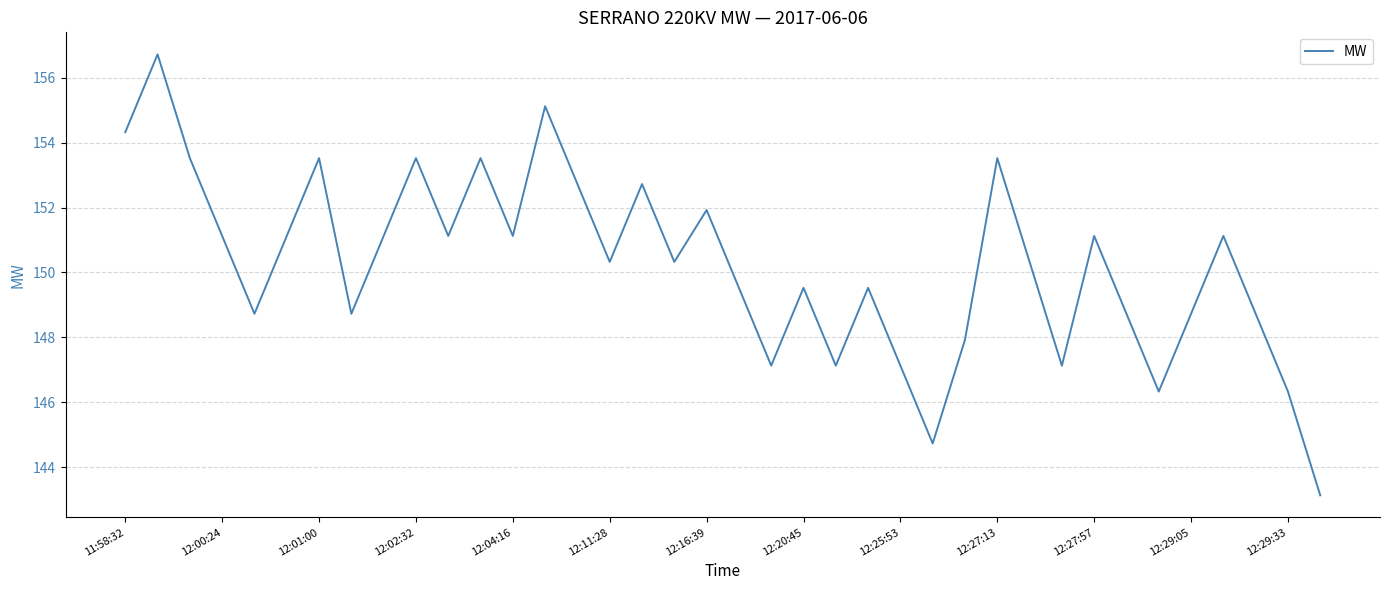

What is the minimum value shown in the chart?

143.1